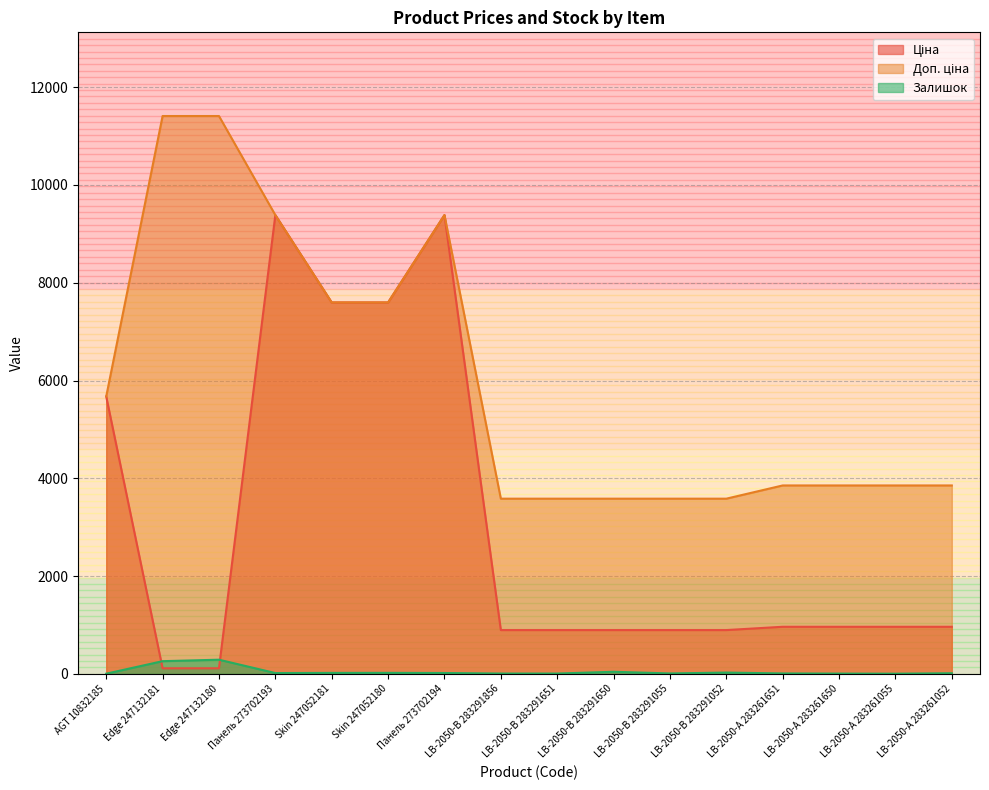

What value does the Доп. ціна series have at Панель 273702194?

9384.0